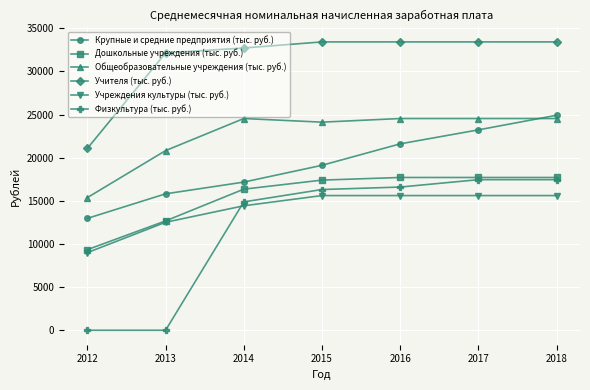

What is the value of the Общеобразовательные учреждения (тыс. руб.) point at the 2nd from the left?

20822.5